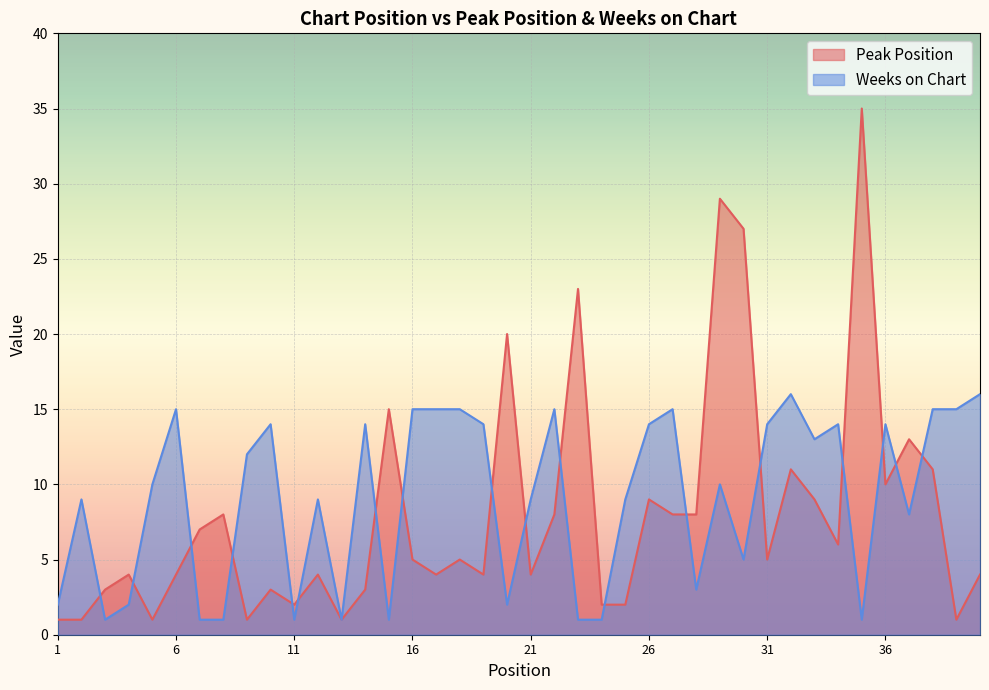

At which label does Peak Position reach its peak?

35